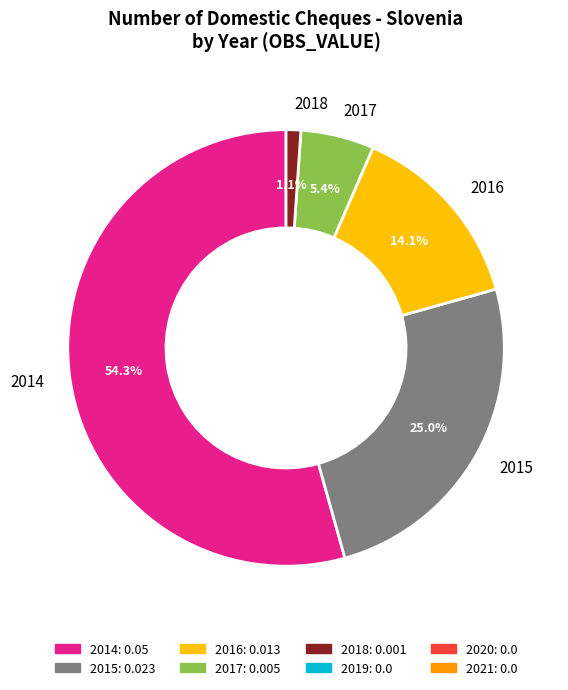

What is the smallest slice in the pie chart?

2018